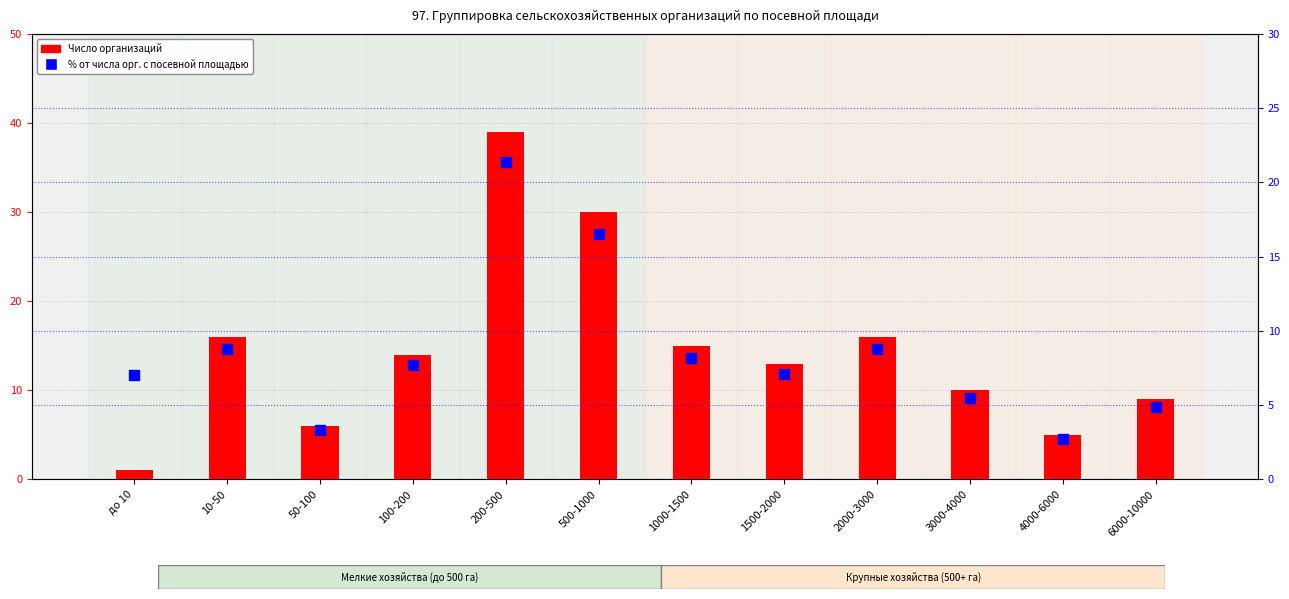

At how many categories does at least one series exceed 24?

2